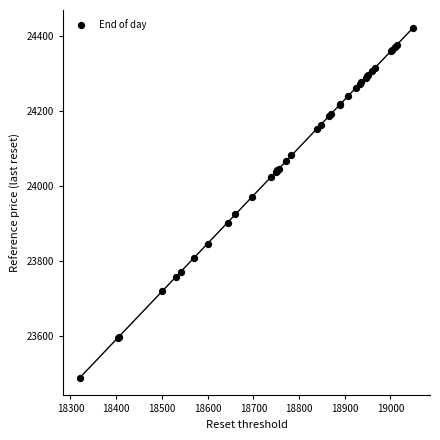

What Y value in the scatter plot is closest to 23955?

23970.4